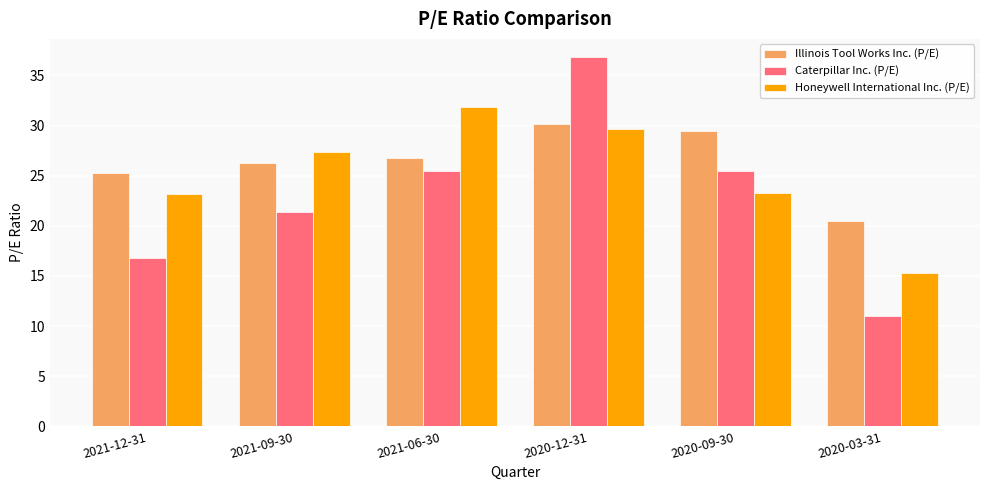

What is the label of the 2nd bar from the right?

2020-09-30